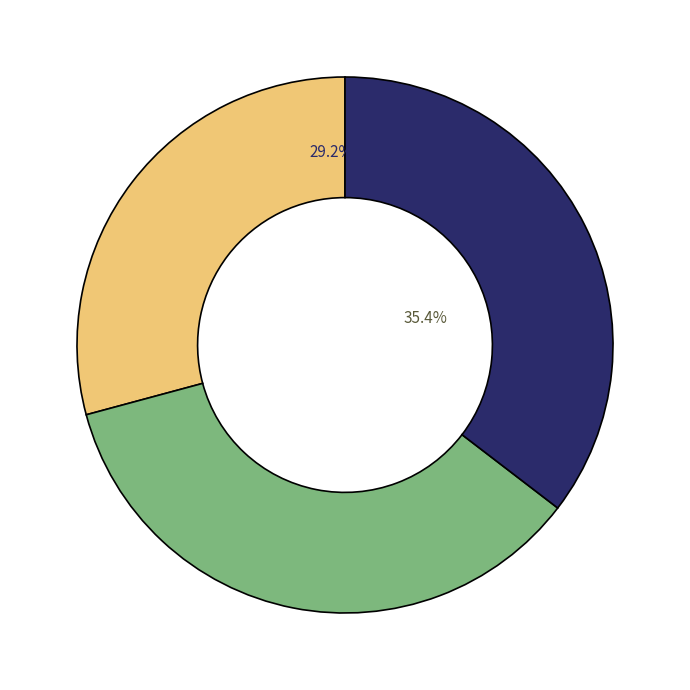

How many segments does this pie chart have?

3